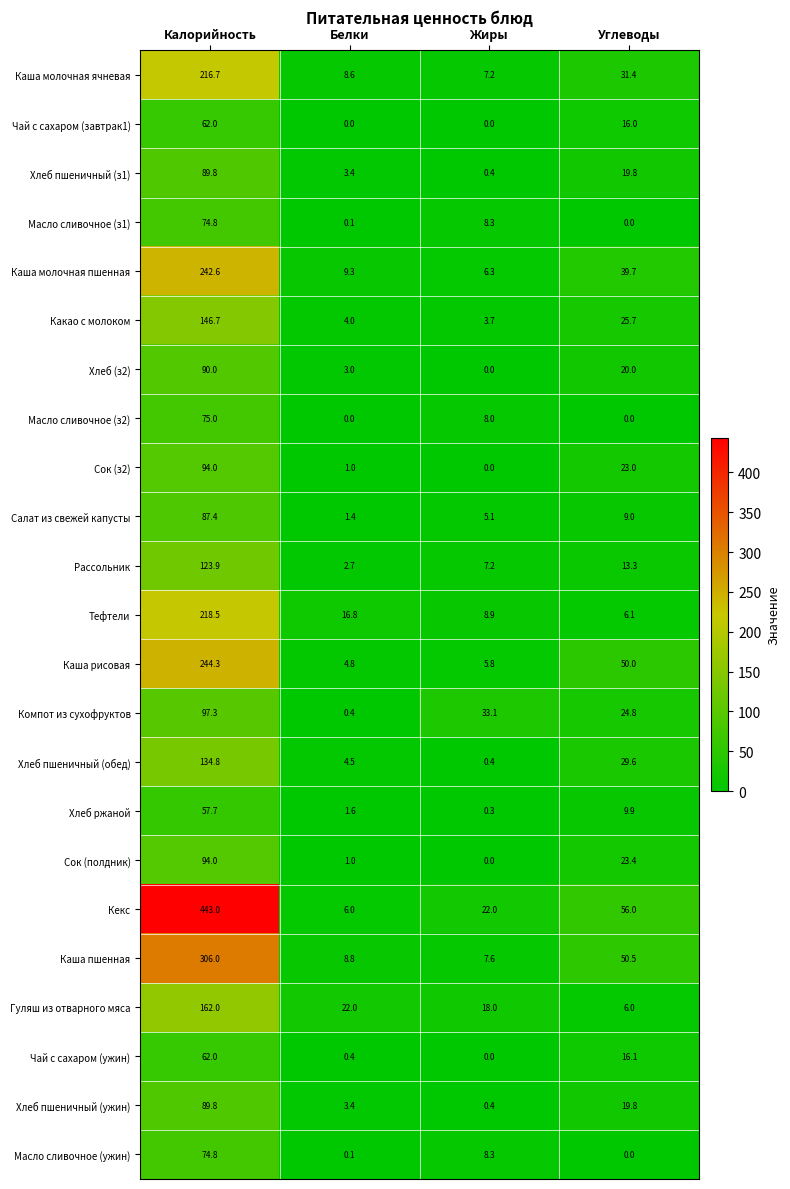

At which label does Салат из свежей капусты reach its minimum?

Белки